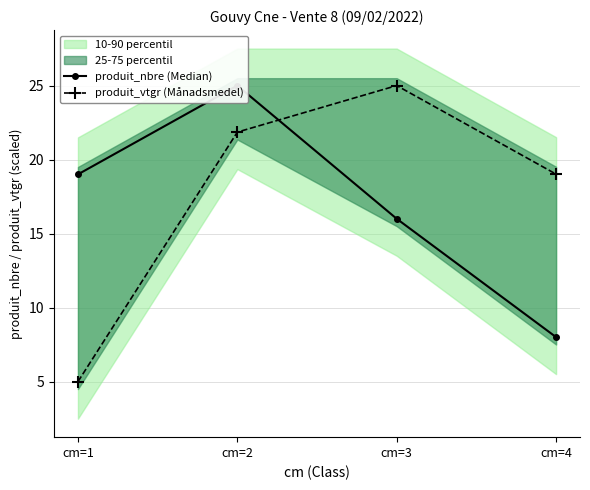

Rank the series by their average value, from lowest to highest.

produit_nbre (Median), produit_vtgr (Månadsmedel)